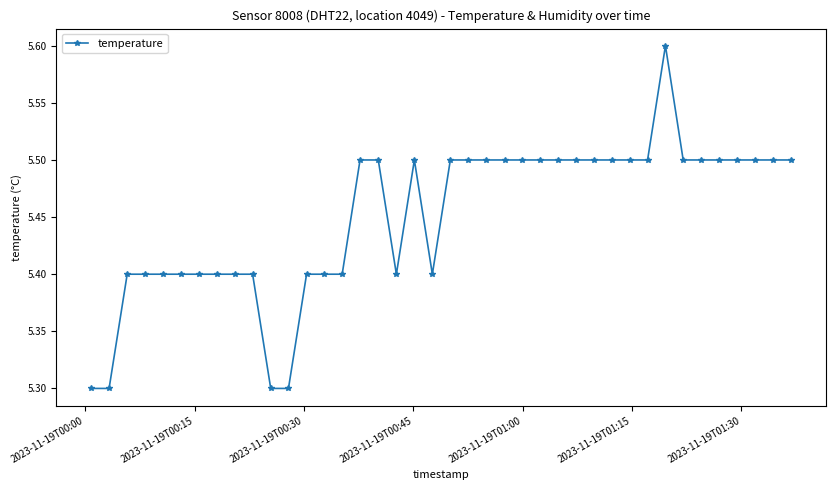

What is the maximum value shown in the chart?

5.6